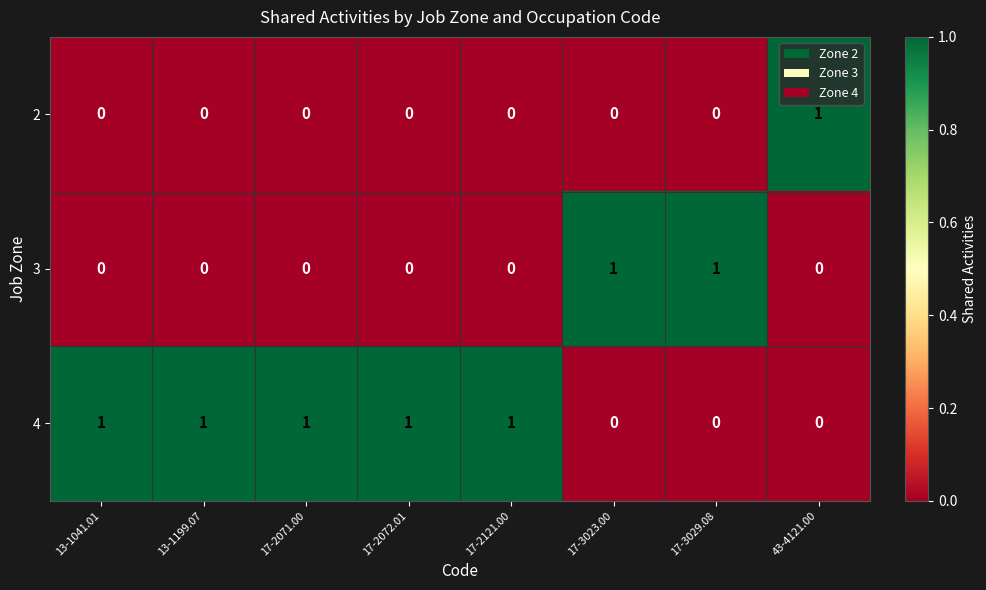

Rank the series by their average value, from highest to lowest.

4, 3, 2